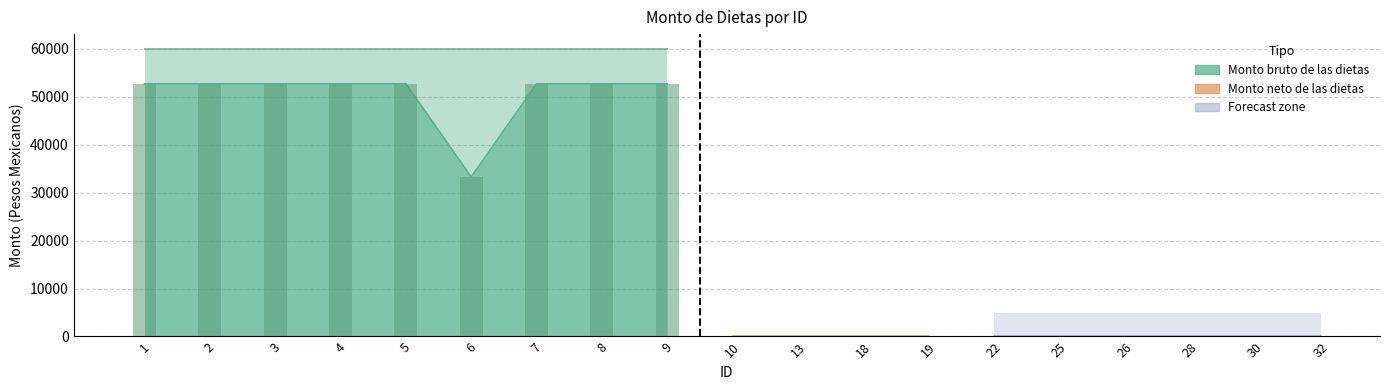

Reading left to right, extract all data points from this chart.

Monto bruto de las dietas: 1=60040	2=60040	3=60040	4=60040	5=60040	6=60040	7=60040	8=60040	9=60040	10=0	13=0	18=0	19=0	22=0	25=0	26=0	28=0	30=0	32=0
Monto neto de las dietas: 1=52700	2=52700	3=52700	4=52700	5=52700	6=33272	7=52700	8=52700	9=52700	10=0	13=0	18=0	19=0	22=0	25=0	26=0	28=0	30=0	32=0